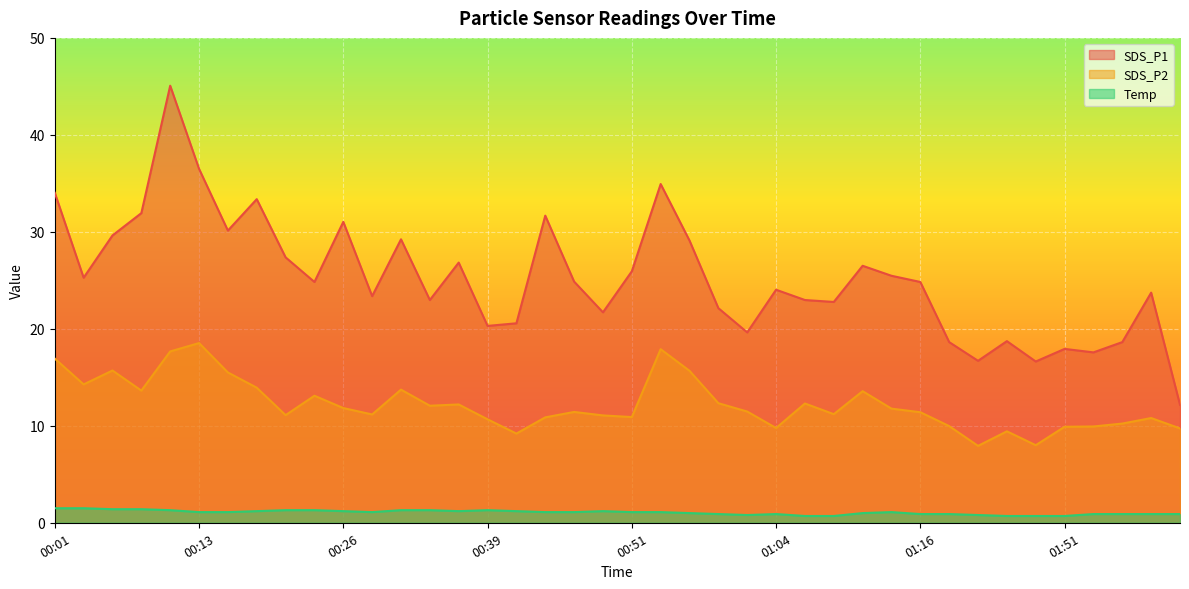

At 01:54, list the series in order from largest to smallest.

SDS_P1, SDS_P2, Temp